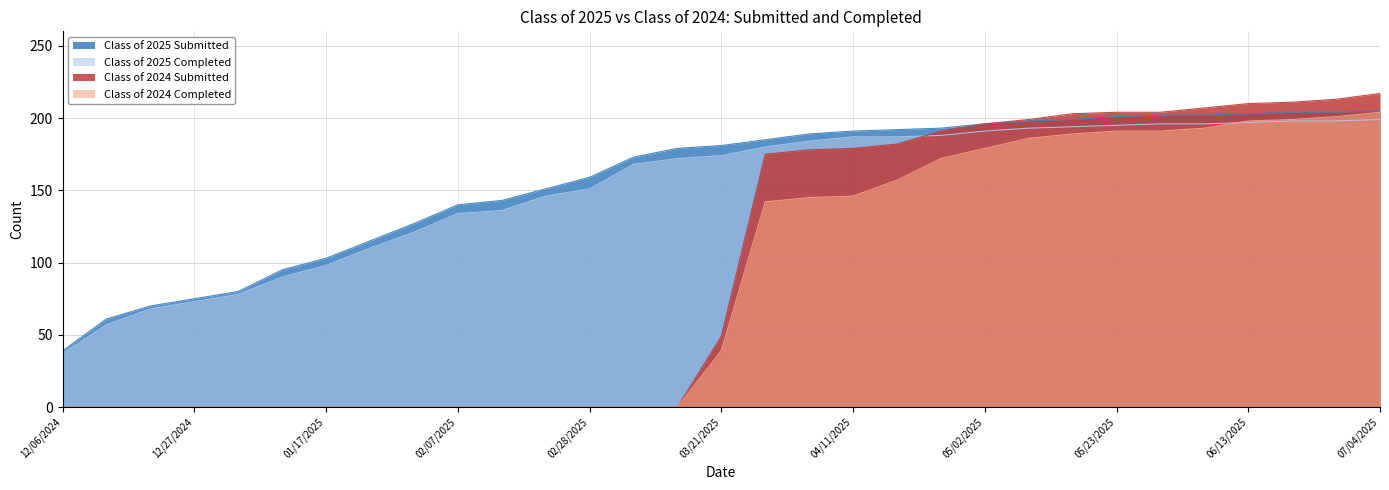

How many lines are shown in the chart?

4